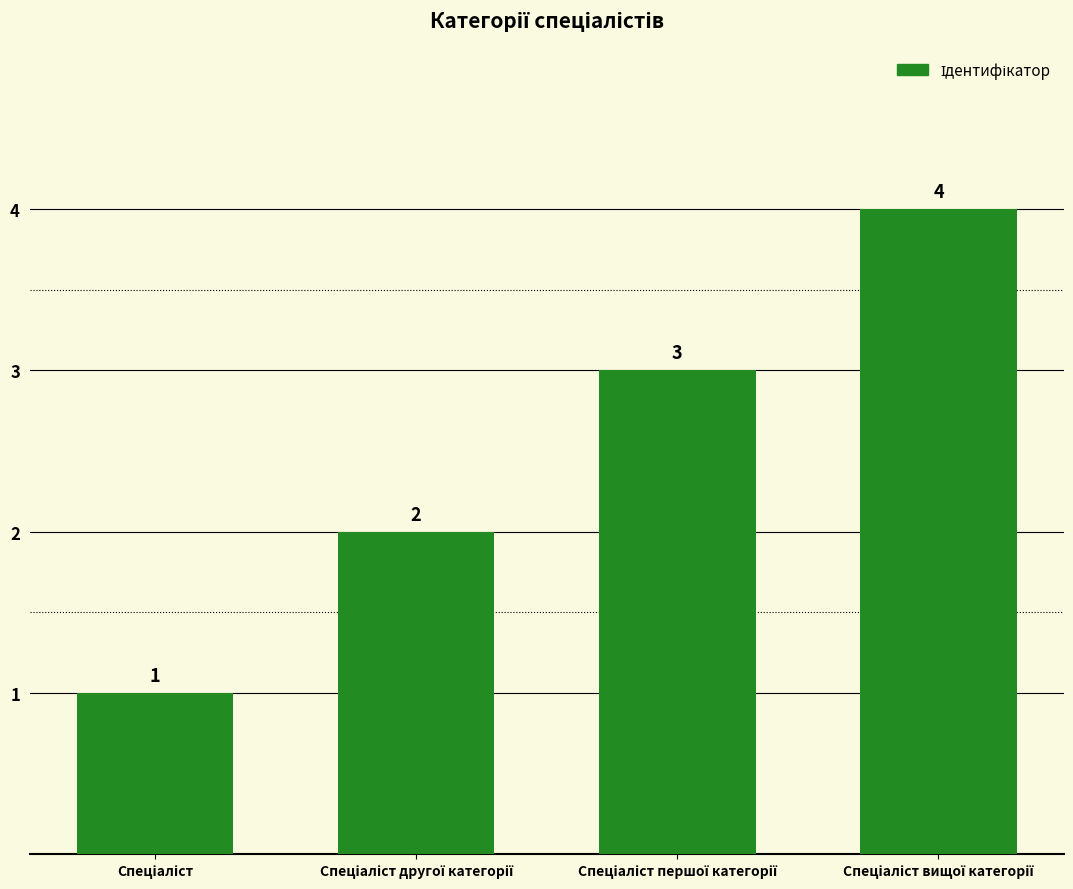

What is the value of the 2nd bar from the left?

2